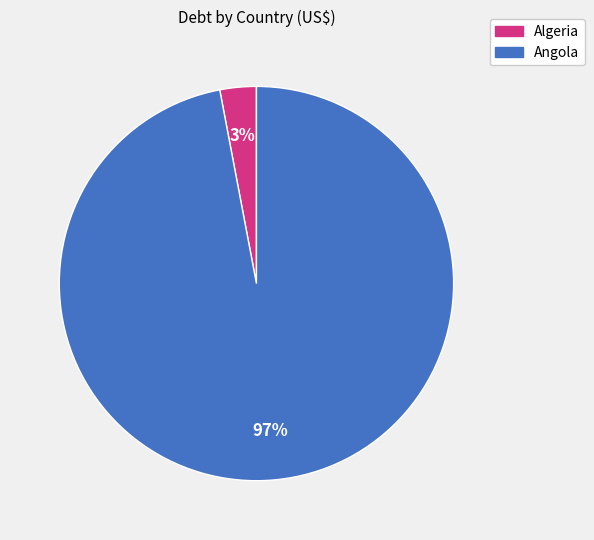

To the nearest percent, what is the difference between the largest and smallest slice percentages?

94%